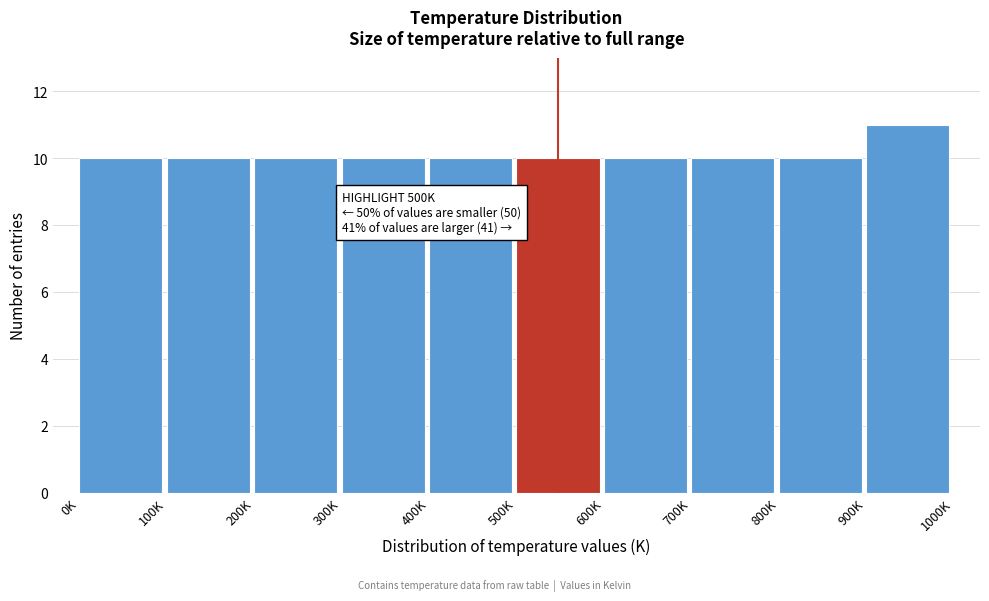

Reading left to right, transcribe all the data shown in this chart.

10	10	10	10	10	10	10	10	10	11